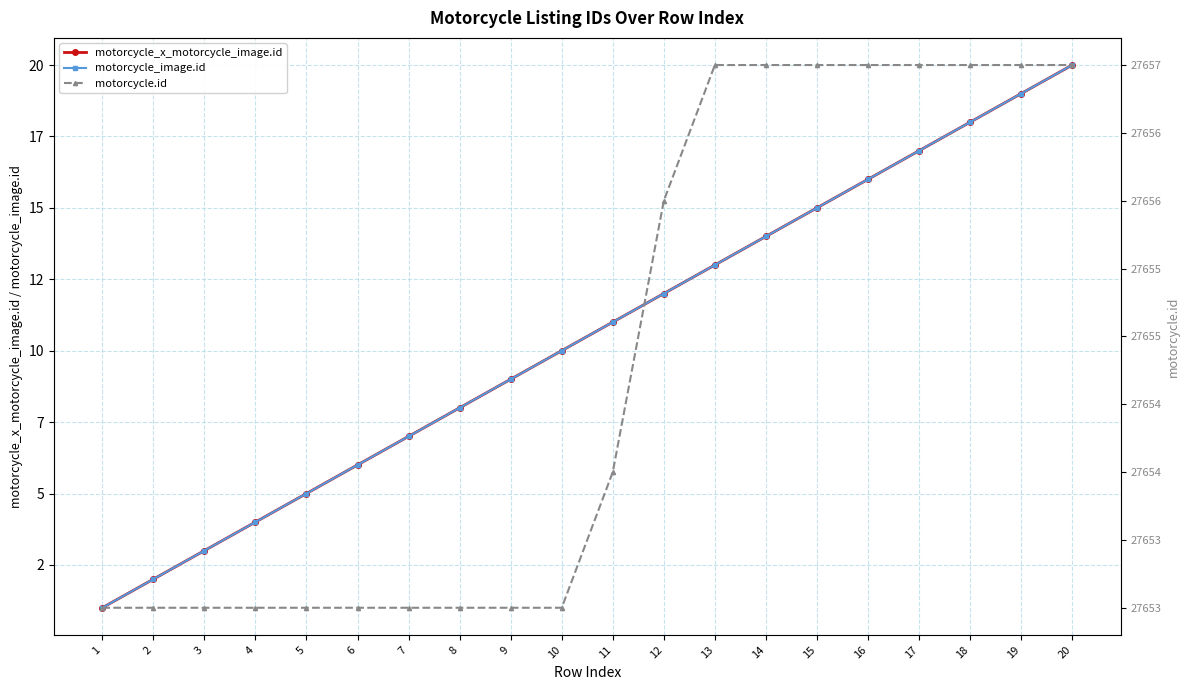

At which label is motorcycle_x_motorcycle_image.id closest to 10?

10